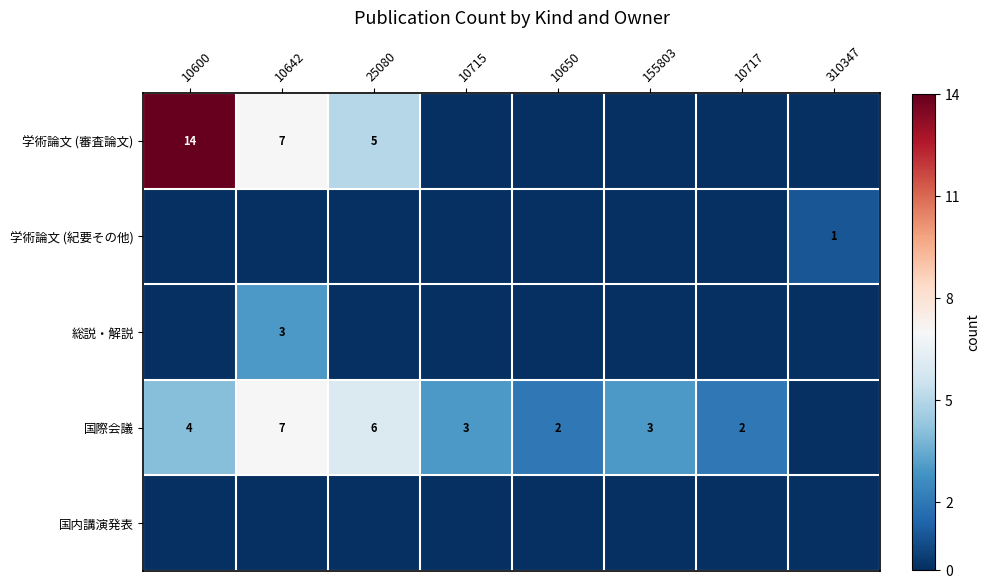

The value of 国際会議 at 10650 is 2. True or false?

True